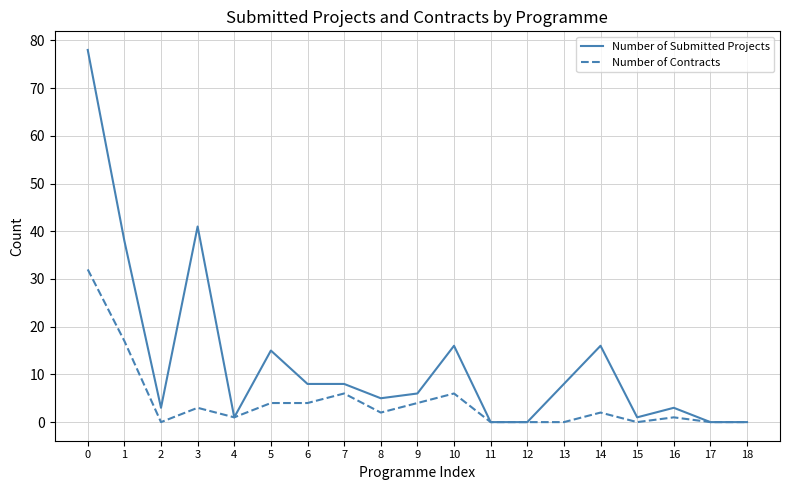

Reading left to right, extract all data points from this chart.

Number of Submitted Projects: 0=78	1=38	2=3	3=41	4=1	5=15	6=8	7=8	8=5	9=6	10=16	11=0	12=0	13=8	14=16	15=1	16=3	17=0	18=0
Number of Contracts: 0=32	1=17	2=0	3=3	4=1	5=4	6=4	7=6	8=2	9=4	10=6	11=0	12=0	13=0	14=2	15=0	16=1	17=0	18=0